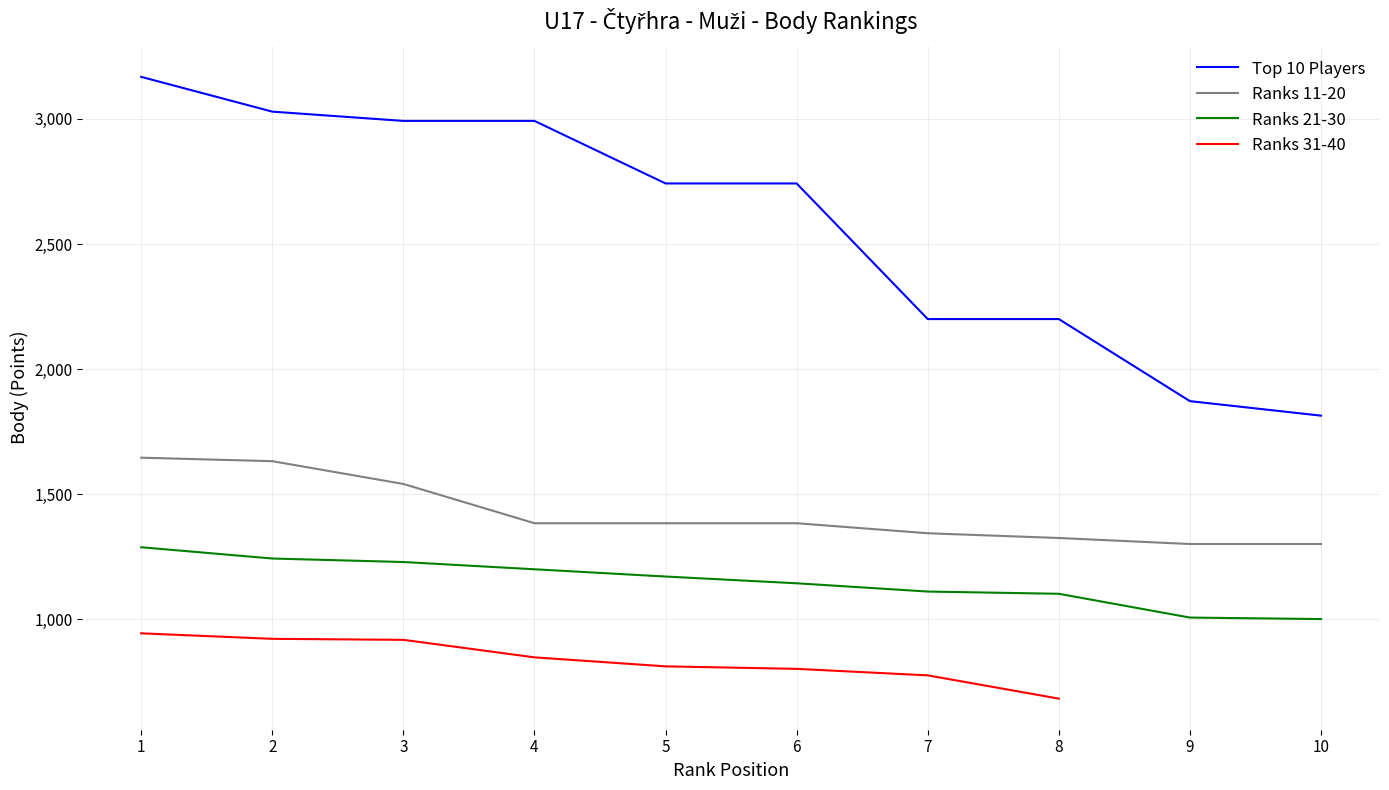

True or false: Ranks 31-40 and Ranks 11-20 intersect in this chart.

False